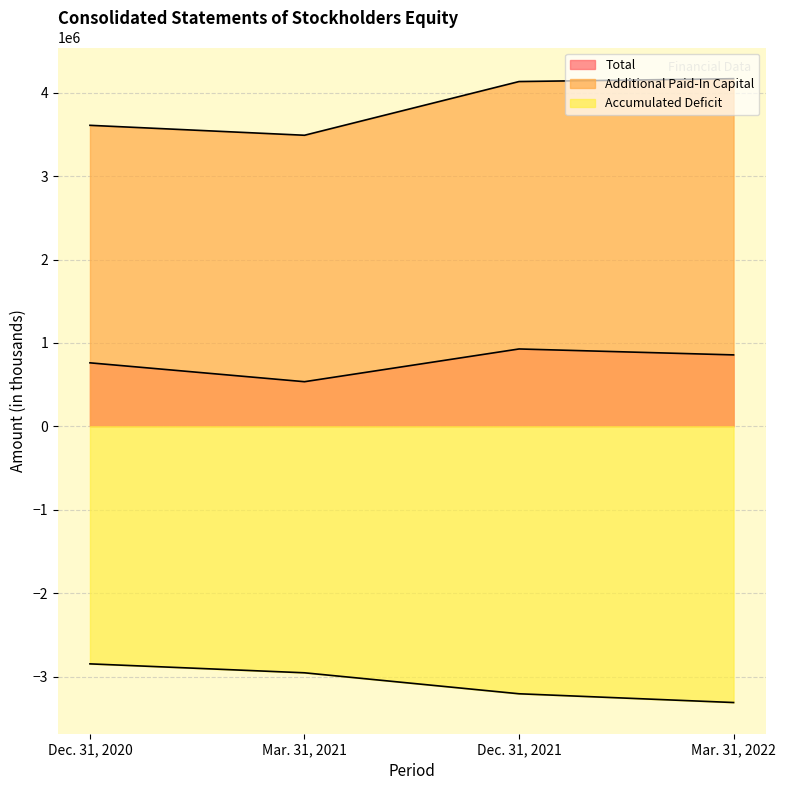

Which label corresponds to the smallest value in the chart?

Mar. 31, 2022